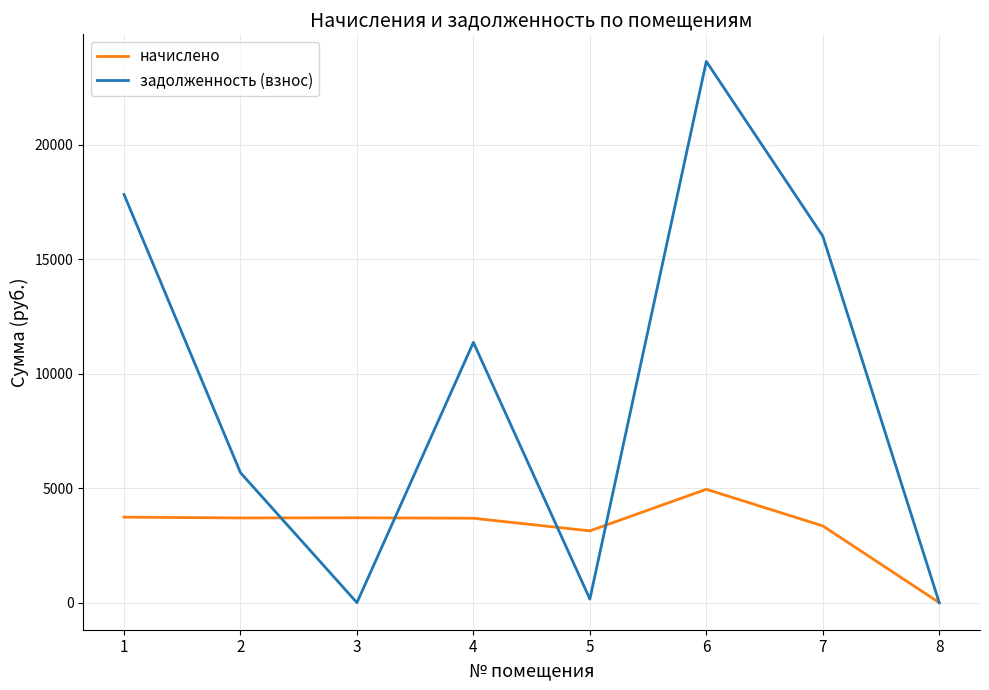

What are all the series names shown in the legend?

начислено, задолженность (взнос)